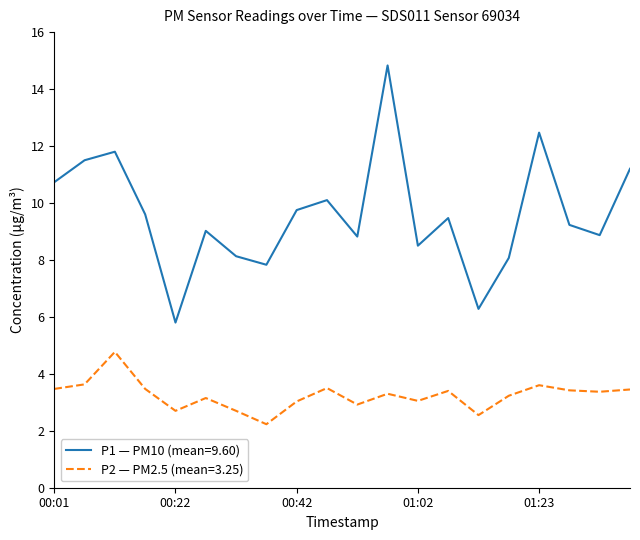

Which series has the largest total across all categories?

P1 — PM10 (mean=9.60)